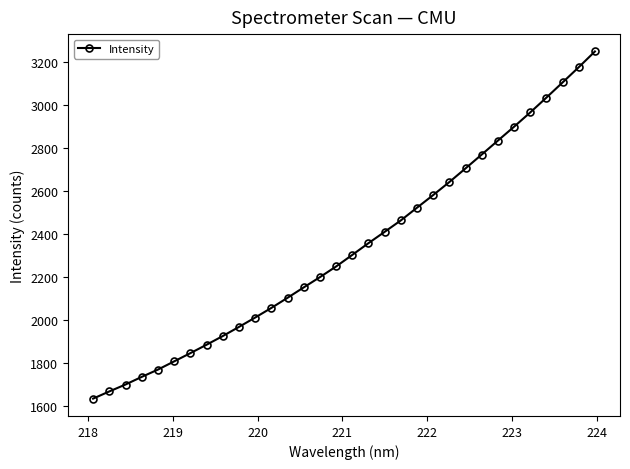

What is the value of the 3rd point from the left?

1700.1